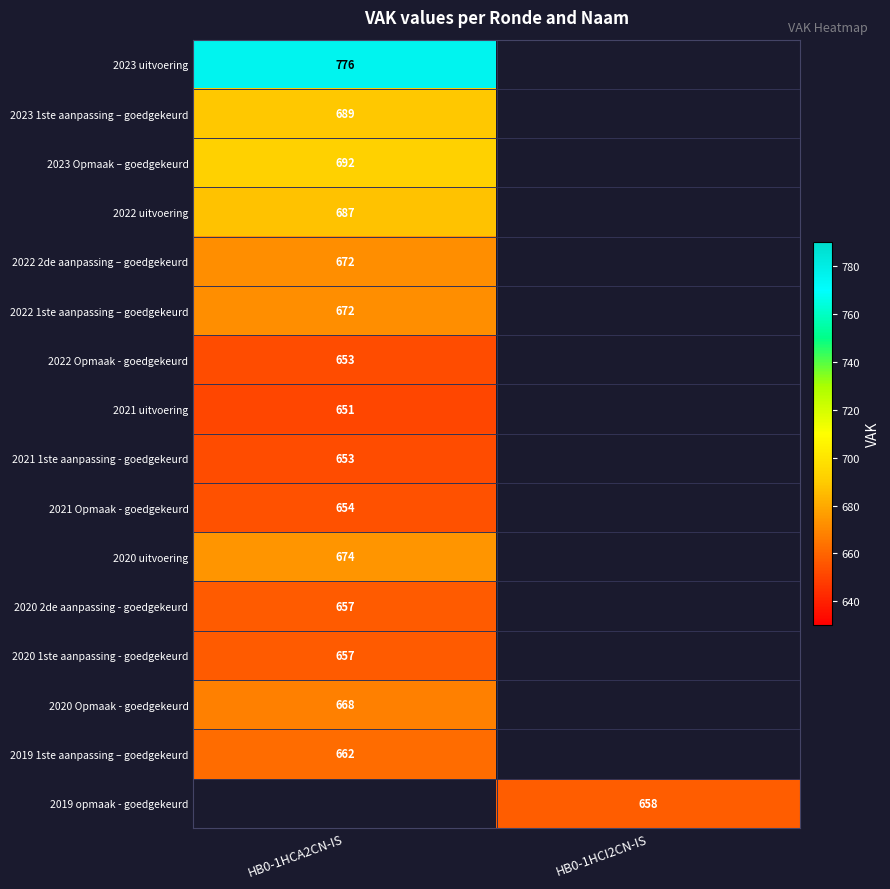

The 2022 Opmaak - goedgekeurd series shows 1100 at HB0-1HCA2CN-IS. True or false?

False